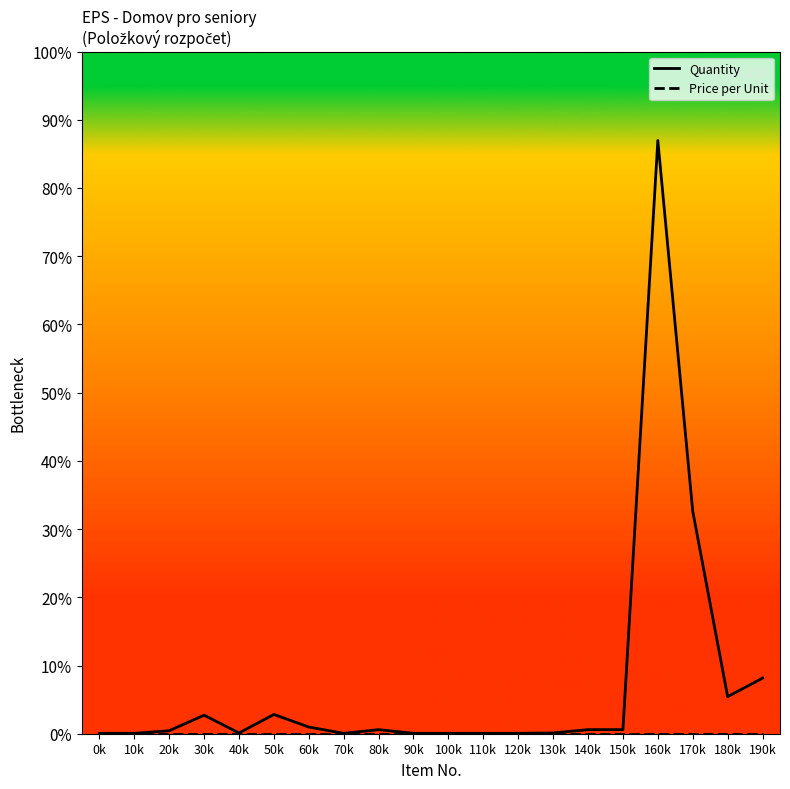

Read the Quantity value at 190k, to the nearest 10.

150